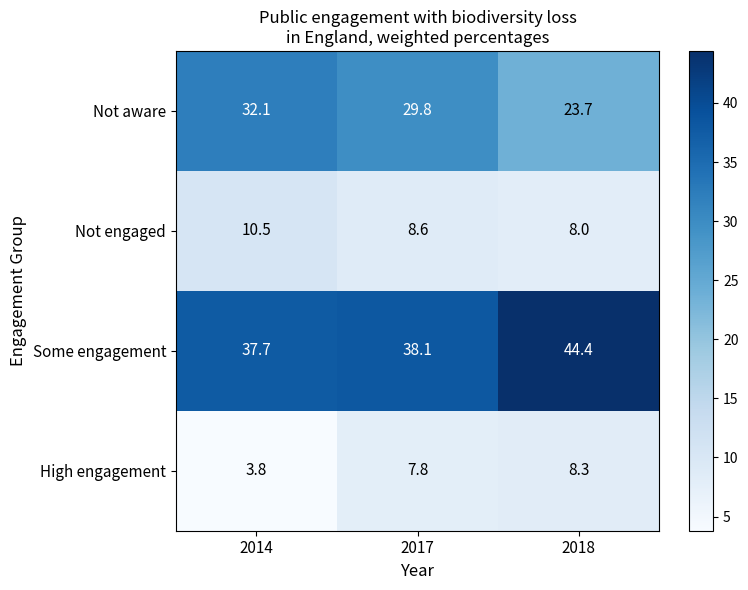

Rank the series by their maximum value, from lowest to highest.

High engagement, Not engaged, Not aware, Some engagement